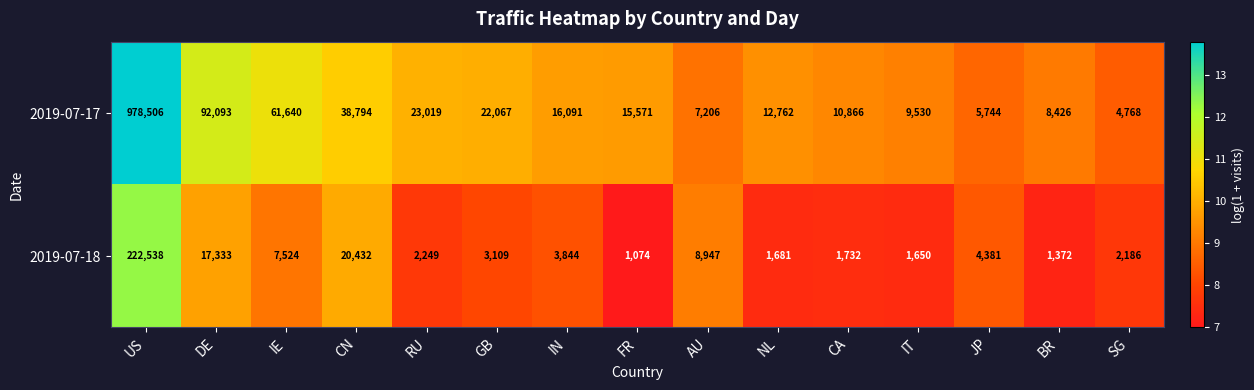

Which series changed the most between RU and IN?

2019-07-17